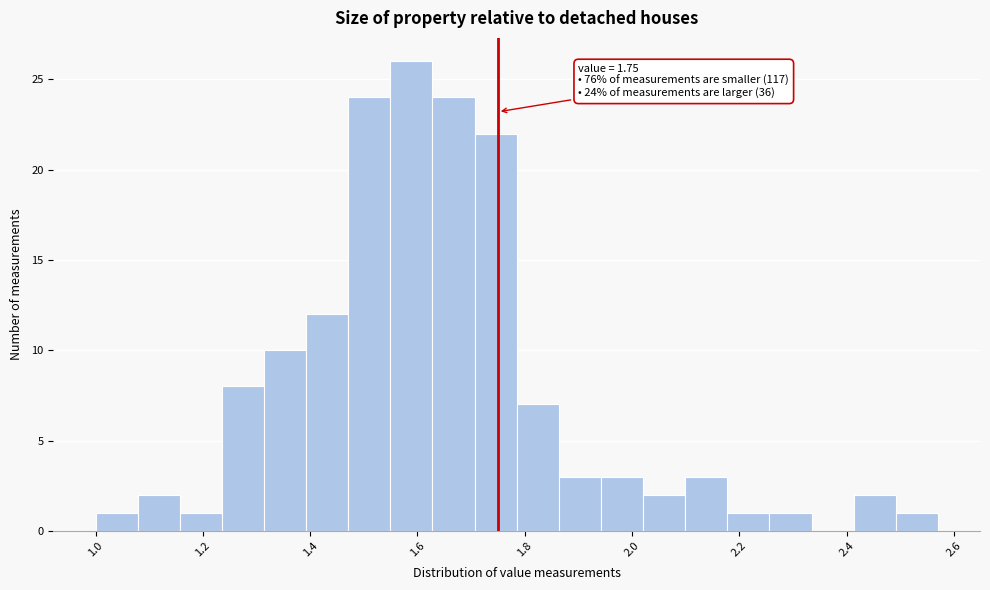

Around what value on the x-axis is the tallest bar? Give the approximate position of its centre, as read against the axis.

1.58